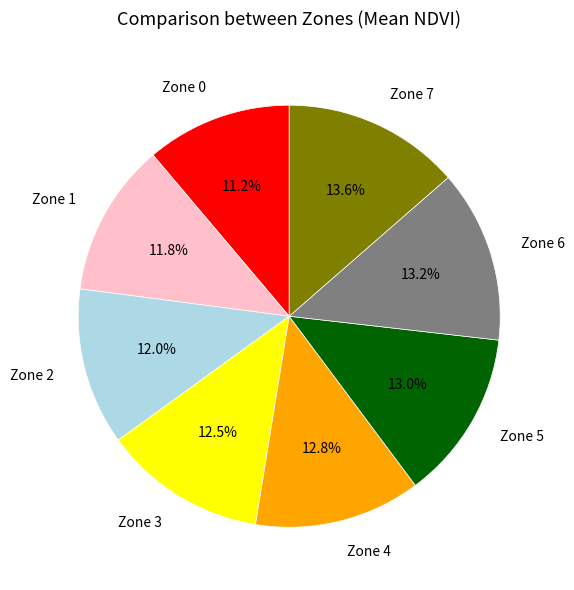

What is the smallest slice in the pie chart?

Zone 0